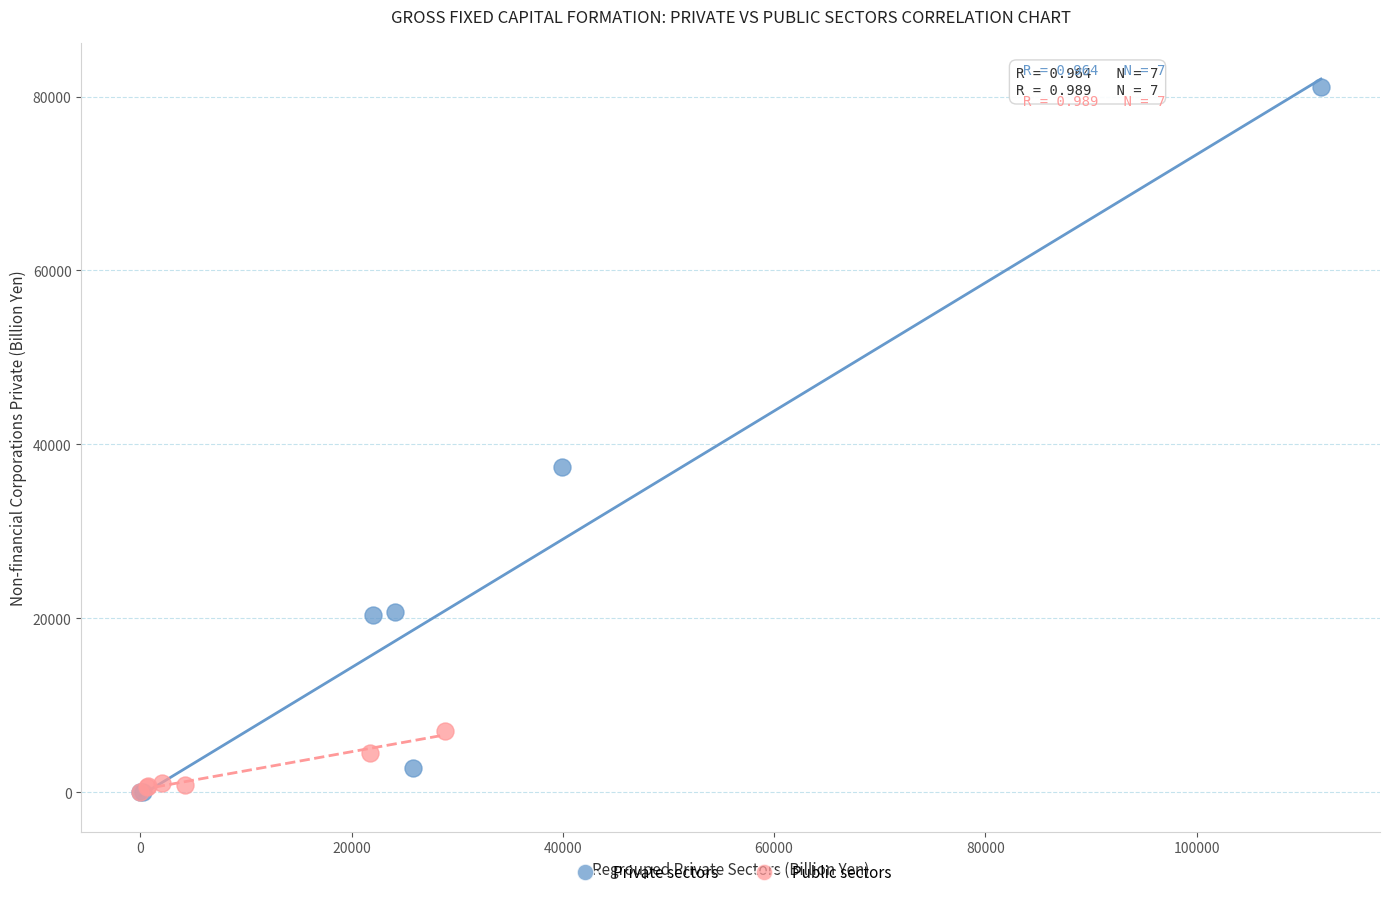

What are all the series names shown in the legend?

Private sectors, Public sectors